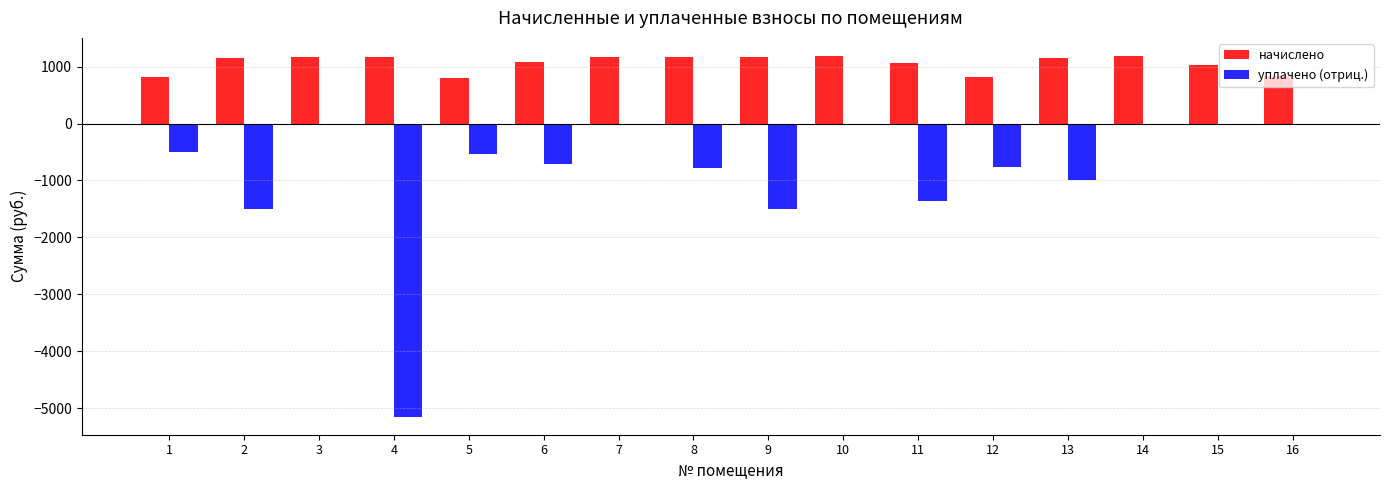

What is the maximum value shown in the chart?

1187.7